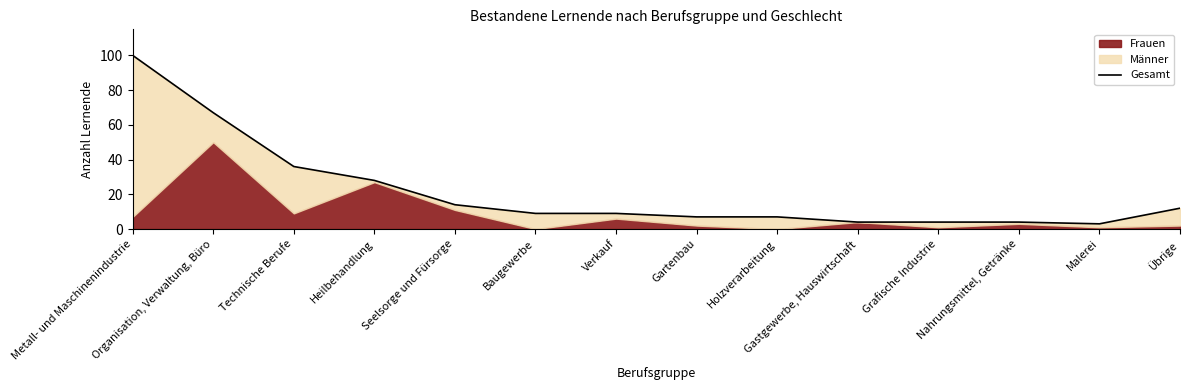

The value at Holzverarbeitung is 9. True or false?

False